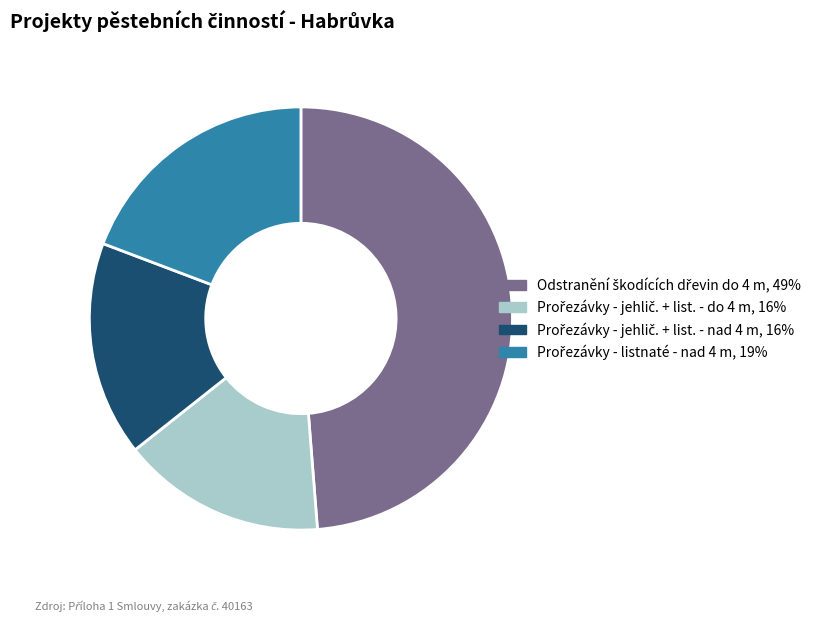

Does any single category account for the majority?

No